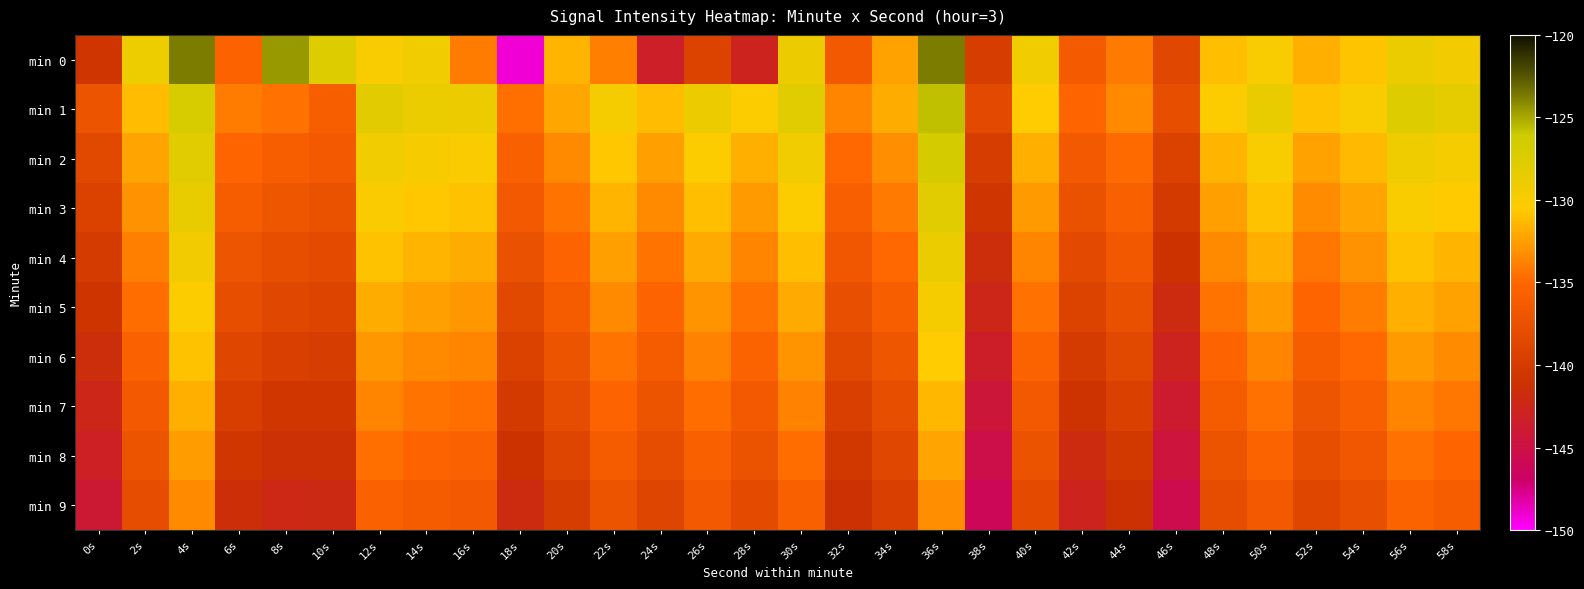

At which category is the sum across all series the highest?

36s